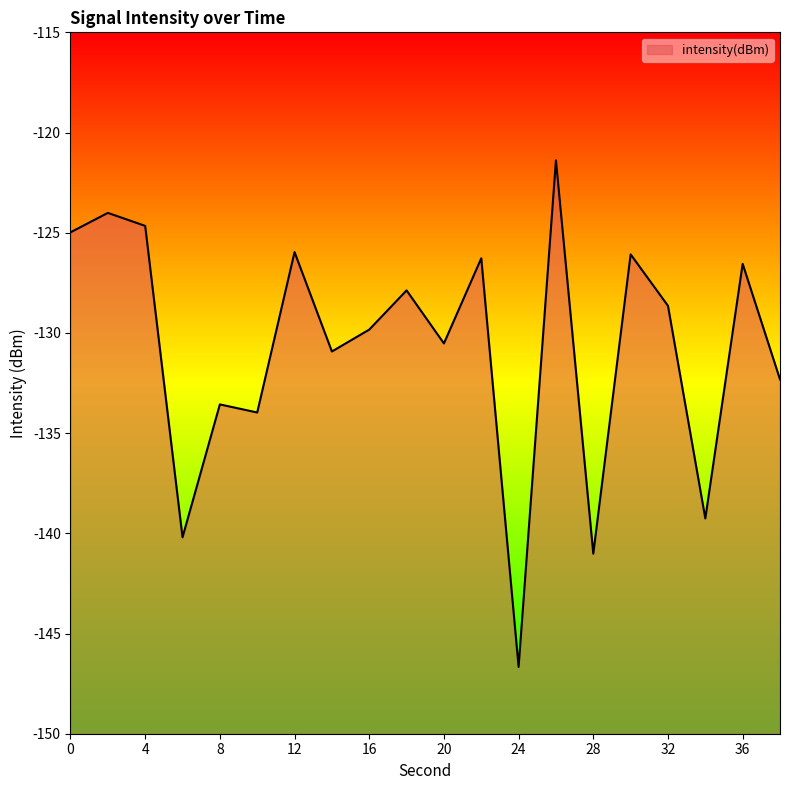

What is the change in value from 20 to 26?

+9.1